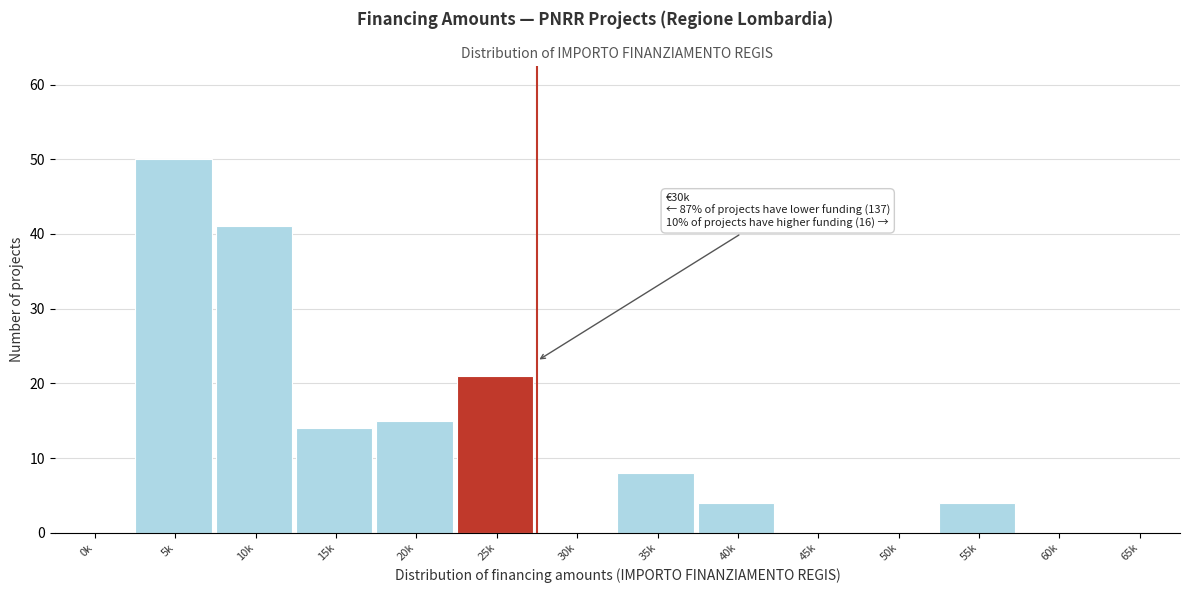

Reading left to right, what are all the values shown in this chart?

0k=0	5k=50	10k=41	15k=14	20k=15	25k=21	30k=0	35k=8	40k=4	45k=0	50k=0	55k=4	60k=0	65k=0